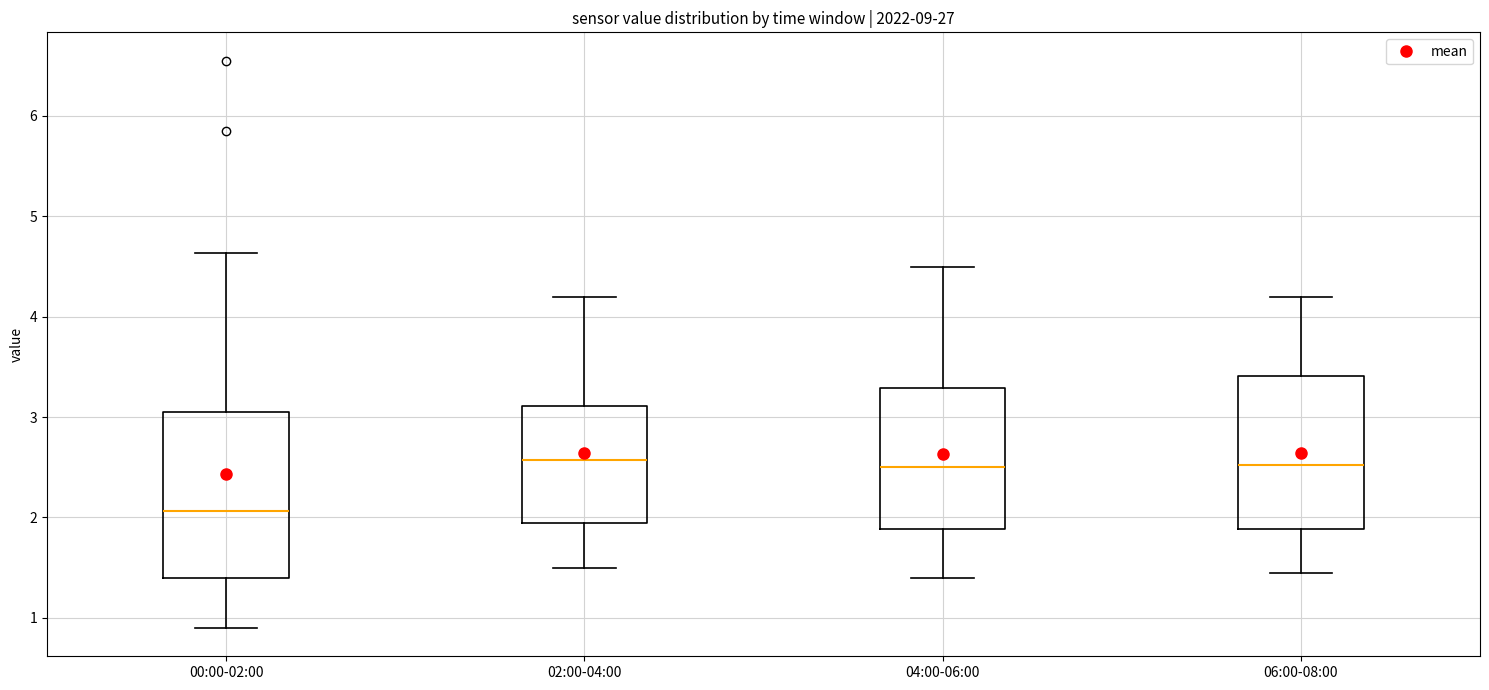

Which box's median line is the lowest?

00:00-02:00